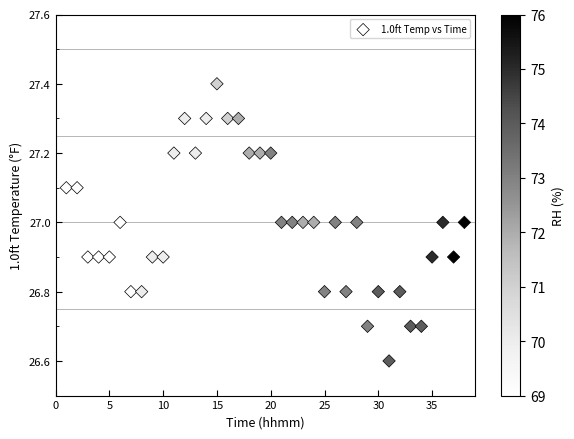

What is the range of Y values (max minus min)?

0.8